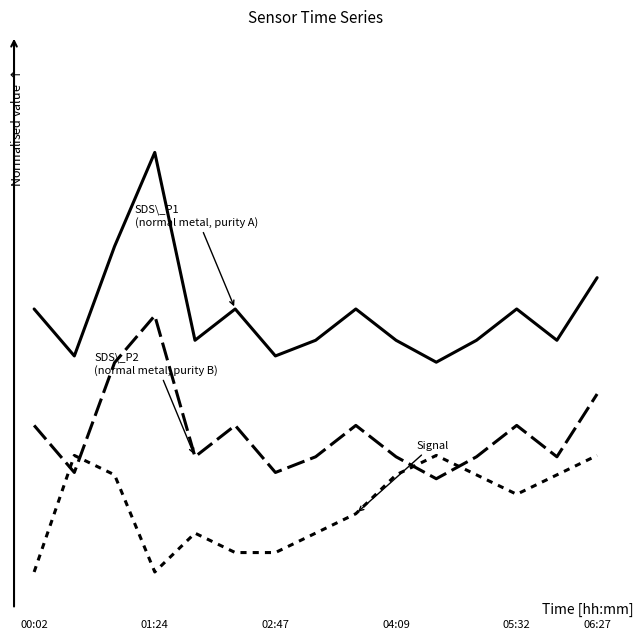

Reading left to right, extract all data points from this chart.

SDS_P1: 0.6	0.5	0.7	0.9	0.5	0.6	0.5	0.5	0.6	0.5	0.5	0.5	0.6	0.5	0.6
SDS_P2: 0.3	0.2	0.4	0.6	0.2	0.3	0.2	0.2	0.3	0.2	0.2	0.2	0.3	0.2	0.4
Signal: 0.0	0.2	0.2	0.0	0.1	0.0	0.0	0.1	0.1	0.2	0.2	0.2	0.2	0.2	0.2